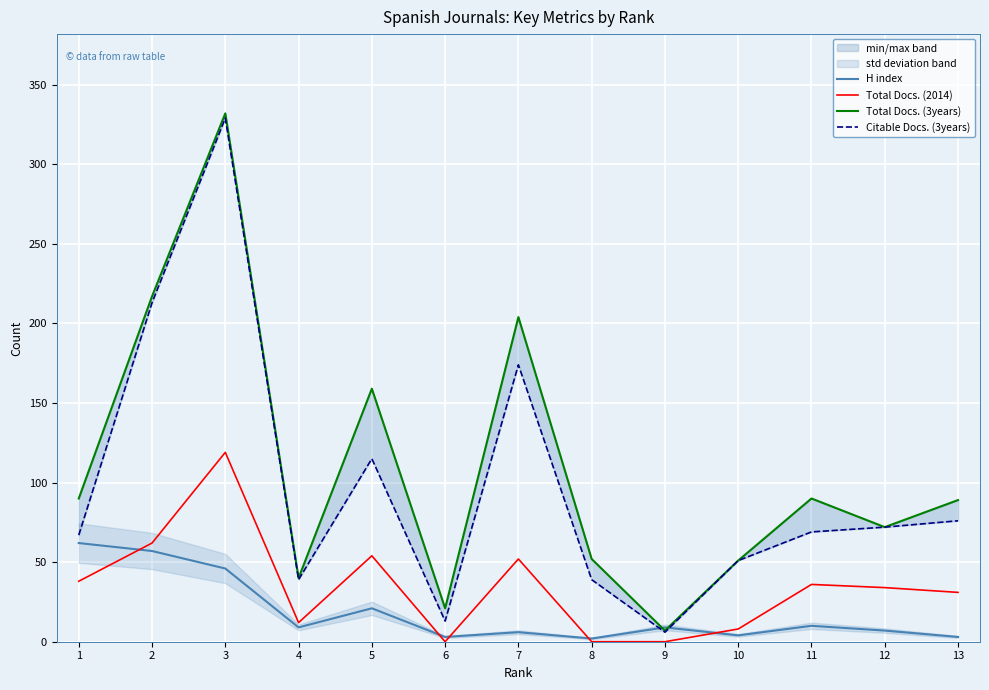

What is the total value across all series at 7?

436